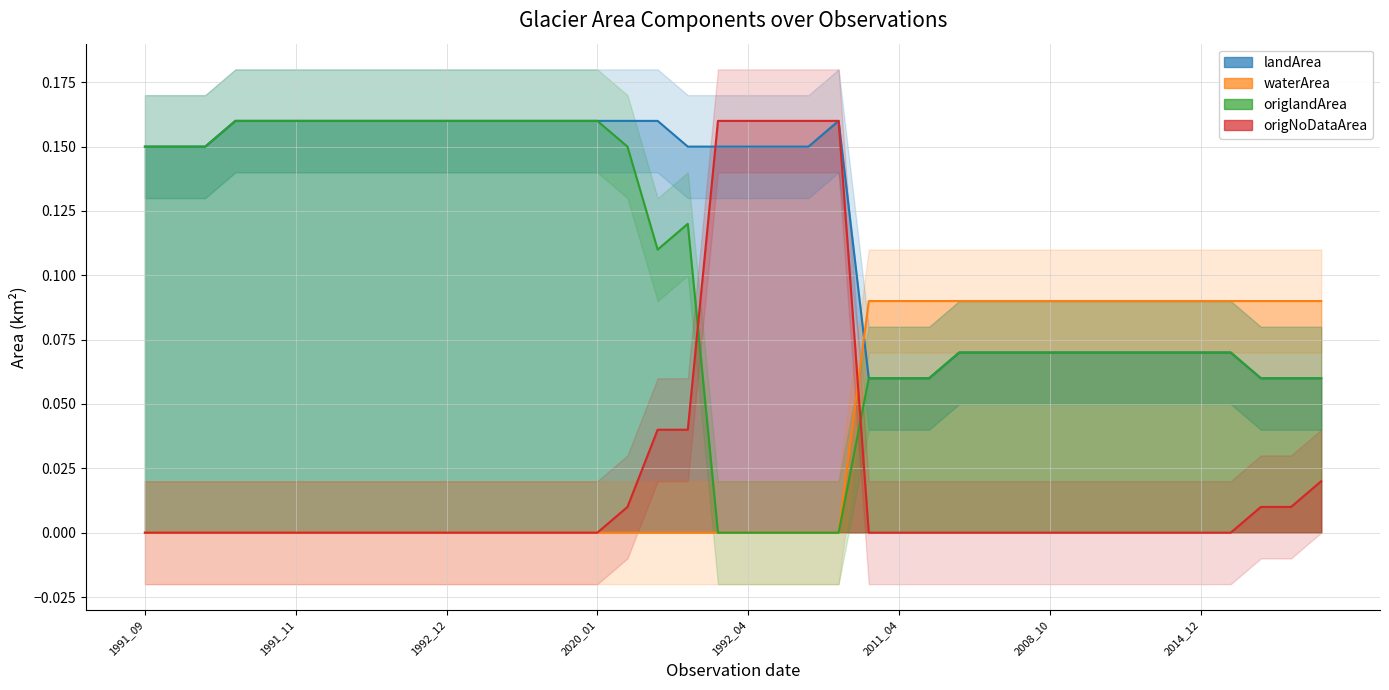

Reading left to right, what are all the values shown in this chart?

landArea: 1991_09=0.1	1998_11=0.1	2016_12=0.1	1989_09=0.2	1991_10=0.2	1991_11=0.2	1992_02=0.2	1992_08=0.2	1992_09=0.2	1992_10=0.2	1992_12=0.2	1997_04=0.2	2000_06=0.2	2019_11=0.2	2019_12=0.2	2020_01=0.2	1992_06=0.2	1992_01=0.2	1991_04=0.1	1992_03=0.1	1992_04=0.1	1992_05=0.1	1992_07=0.1	1992_11=0.2	2009_12=0.1	2011_04=0.1	2018_12=0.1	1994_10=0.1	1999_10=0.1	2002_11=0.1	2008_10=0.1	2010_01=0.1	2010_10=0.1	2011_01=0.1	2011_11=0.1	2014_12=0.1	2016_08=0.1	2006_09=0.1	2012_09=0.1	2013_12=0.1
waterArea: 1991_09=0.0	1998_11=0.0	2016_12=0.0	1989_09=0.0	1991_10=0.0	1991_11=0.0	1992_02=0.0	1992_08=0.0	1992_09=0.0	1992_10=0.0	1992_12=0.0	1997_04=0.0	2000_06=0.0	2019_11=0.0	2019_12=0.0	2020_01=0.0	1992_06=0.0	1992_01=0.0	1991_04=0.0	1992_03=0.0	1992_04=0.0	1992_05=0.0	1992_07=0.0	1992_11=0.0	2009_12=0.1	2011_04=0.1	2018_12=0.1	1994_10=0.1	1999_10=0.1	2002_11=0.1	2008_10=0.1	2010_01=0.1	2010_10=0.1	2011_01=0.1	2011_11=0.1	2014_12=0.1	2016_08=0.1	2006_09=0.1	2012_09=0.1	2013_12=0.1
origlandArea: 1991_09=0.1	1998_11=0.1	2016_12=0.1	1989_09=0.2	1991_10=0.2	1991_11=0.2	1992_02=0.2	1992_08=0.2	1992_09=0.2	1992_10=0.2	1992_12=0.2	1997_04=0.2	2000_06=0.2	2019_11=0.2	2019_12=0.2	2020_01=0.2	1992_06=0.1	1992_01=0.1	1991_04=0.1	1992_03=0.0	1992_04=0.0	1992_05=0.0	1992_07=0.0	1992_11=0.0	2009_12=0.1	2011_04=0.1	2018_12=0.1	1994_10=0.1	1999_10=0.1	2002_11=0.1	2008_10=0.1	2010_01=0.1	2010_10=0.1	2011_01=0.1	2011_11=0.1	2014_12=0.1	2016_08=0.1	2006_09=0.1	2012_09=0.1	2013_12=0.1
origNoDataArea: 1991_09=0.0	1998_11=0.0	2016_12=0.0	1989_09=0.0	1991_10=0.0	1991_11=0.0	1992_02=0.0	1992_08=0.0	1992_09=0.0	1992_10=0.0	1992_12=0.0	1997_04=0.0	2000_06=0.0	2019_11=0.0	2019_12=0.0	2020_01=0.0	1992_06=0.0	1992_01=0.0	1991_04=0.0	1992_03=0.2	1992_04=0.2	1992_05=0.2	1992_07=0.2	1992_11=0.2	2009_12=0.0	2011_04=0.0	2018_12=0.0	1994_10=0.0	1999_10=0.0	2002_11=0.0	2008_10=0.0	2010_01=0.0	2010_10=0.0	2011_01=0.0	2011_11=0.0	2014_12=0.0	2016_08=0.0	2006_09=0.0	2012_09=0.0	2013_12=0.0